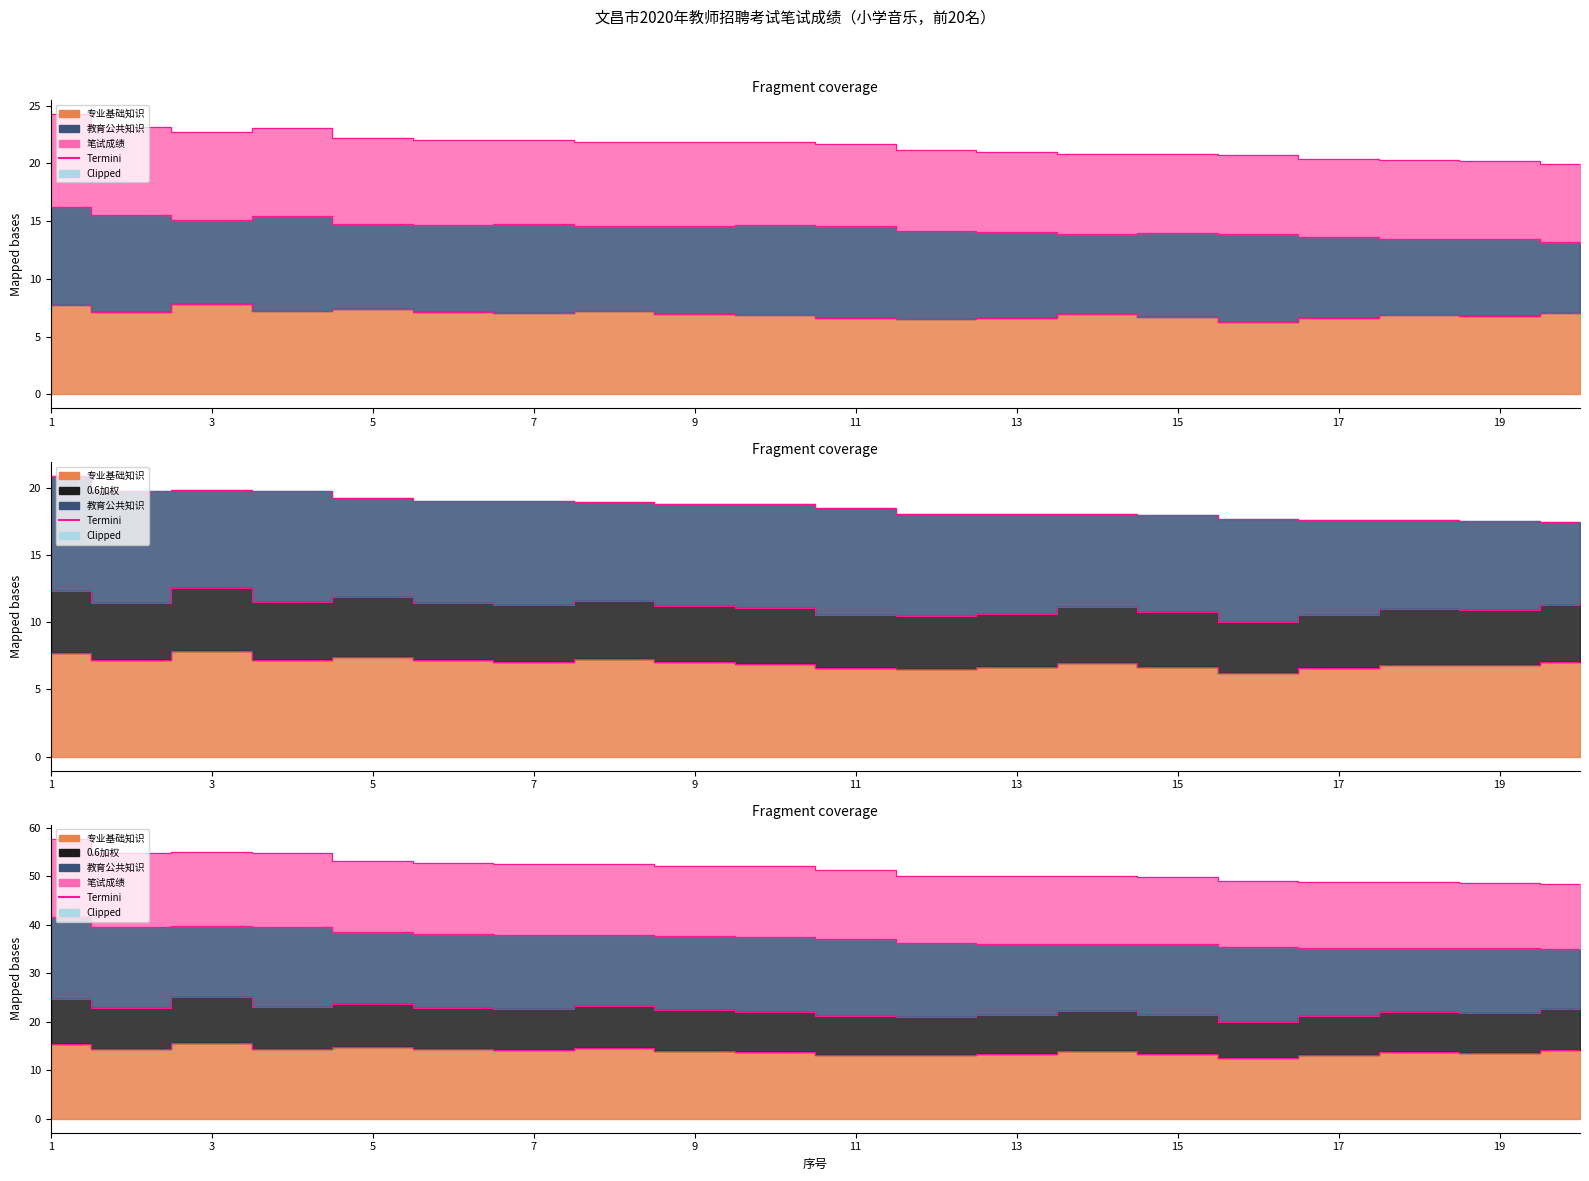

Is the value of 专业基础知识 at 20 greater than the value of 笔试成绩 at 10?

No